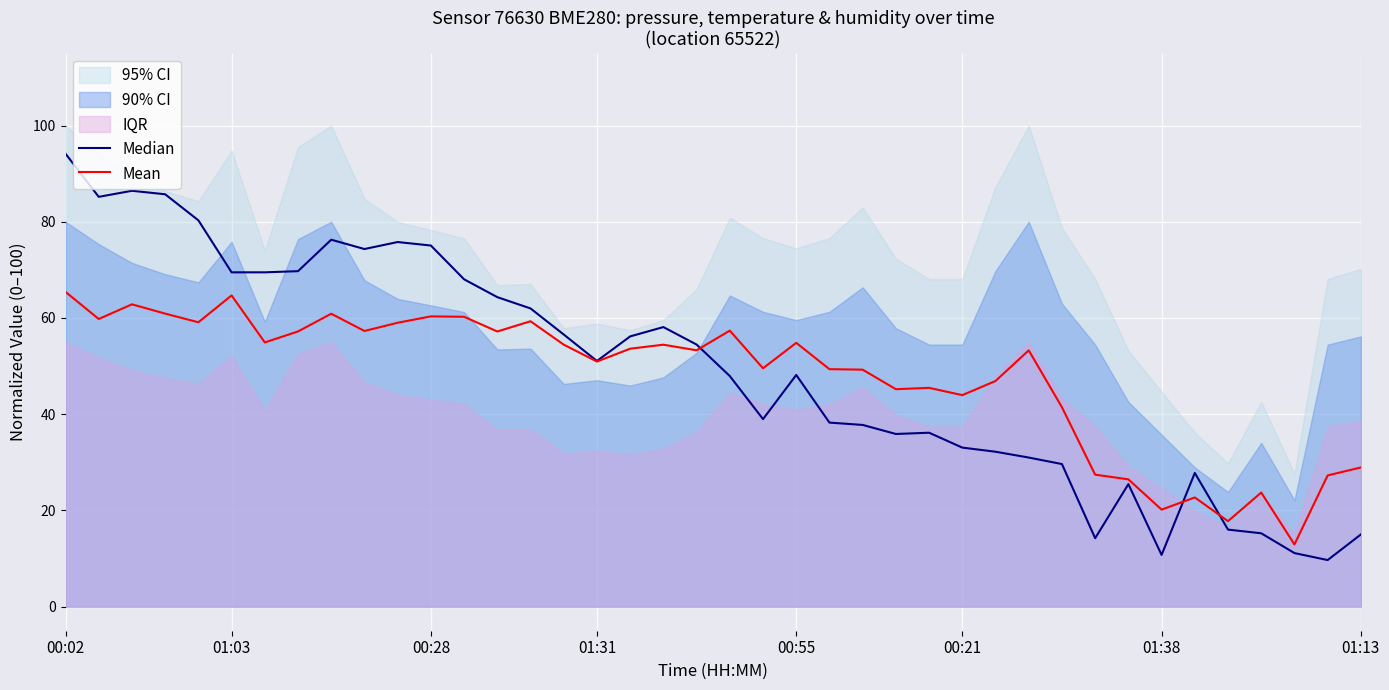

In Median, how many points are lower than both neighbors (excluding endpoints)?

8